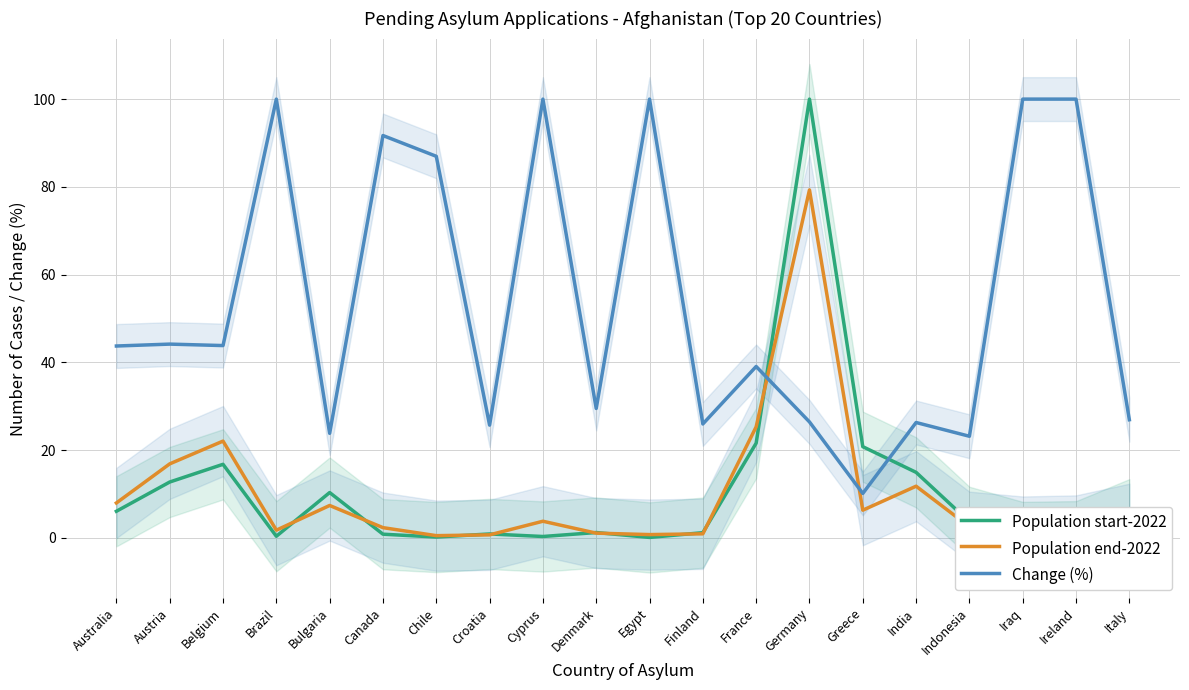

True or false: Change (%) has a value of 23.2 at Indonesia.

True